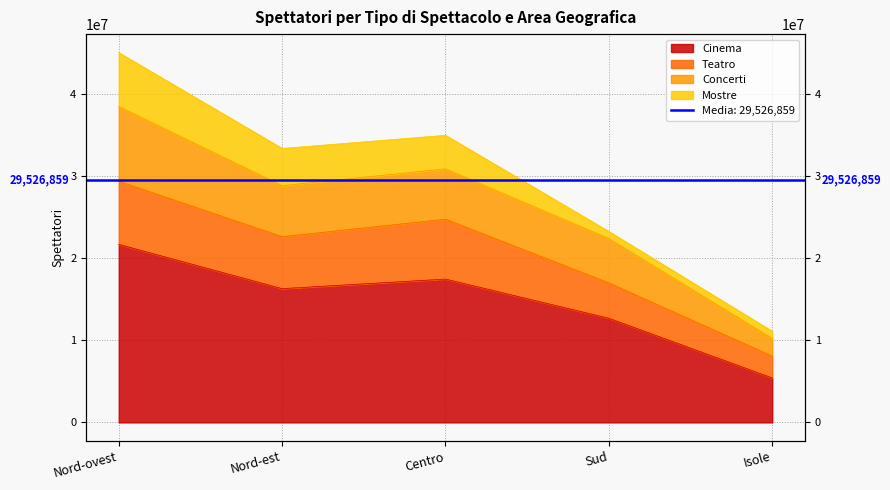

At which category does Cinema reach its first local peak?

Centro